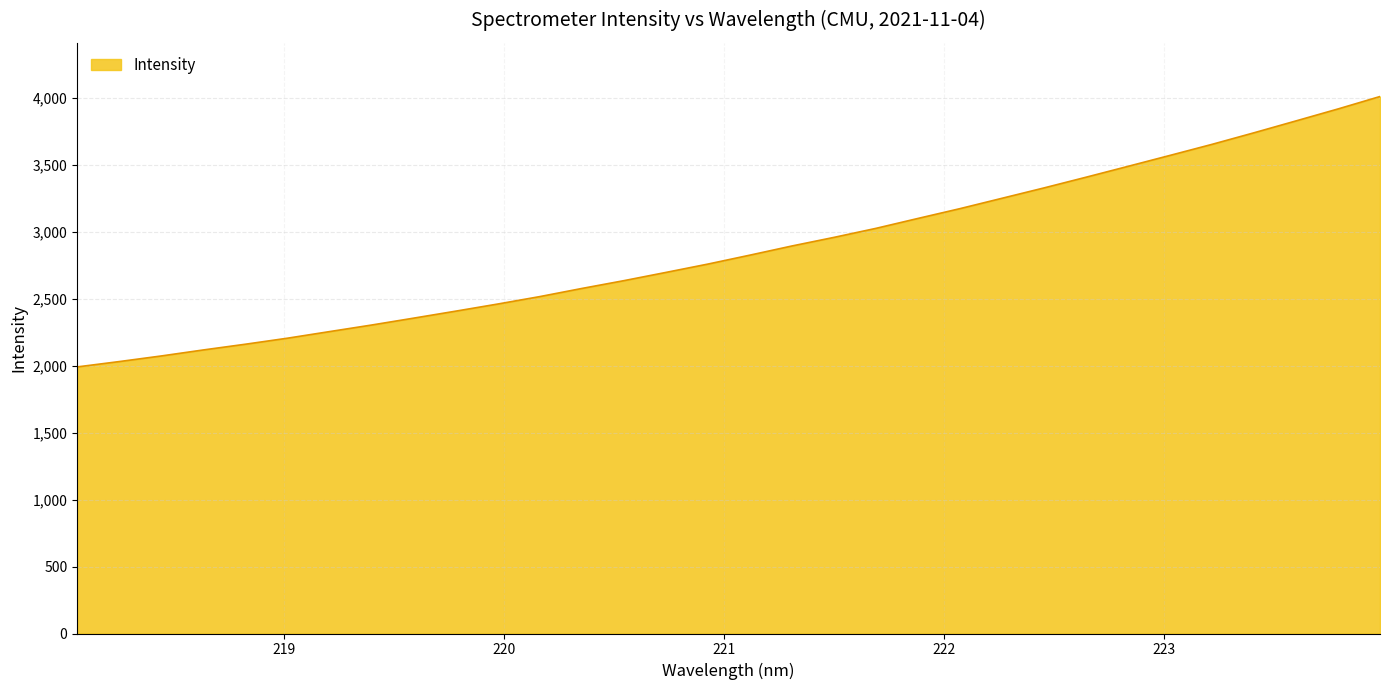

What is the difference between the maximum and minimum values?

2018.7